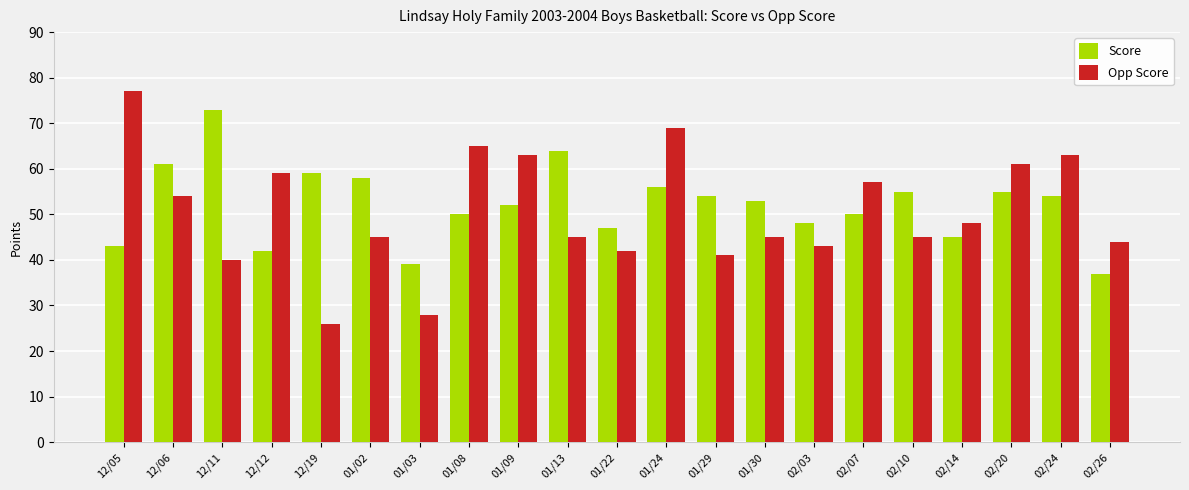

What is the maximum value shown in the chart?

77